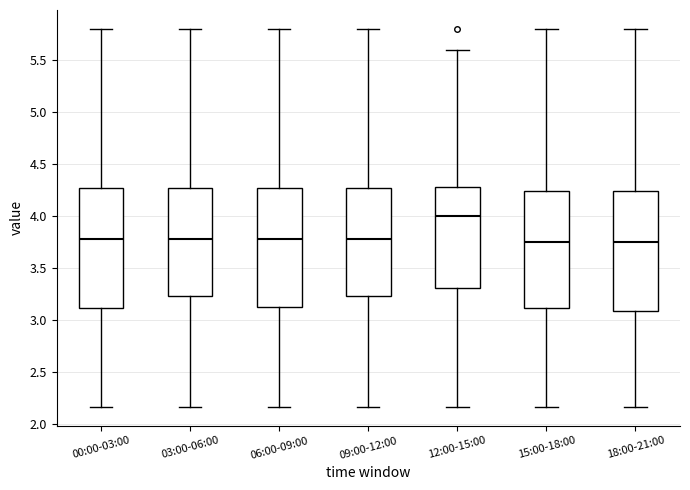

Which box's median line is the highest?

12:00-15:00